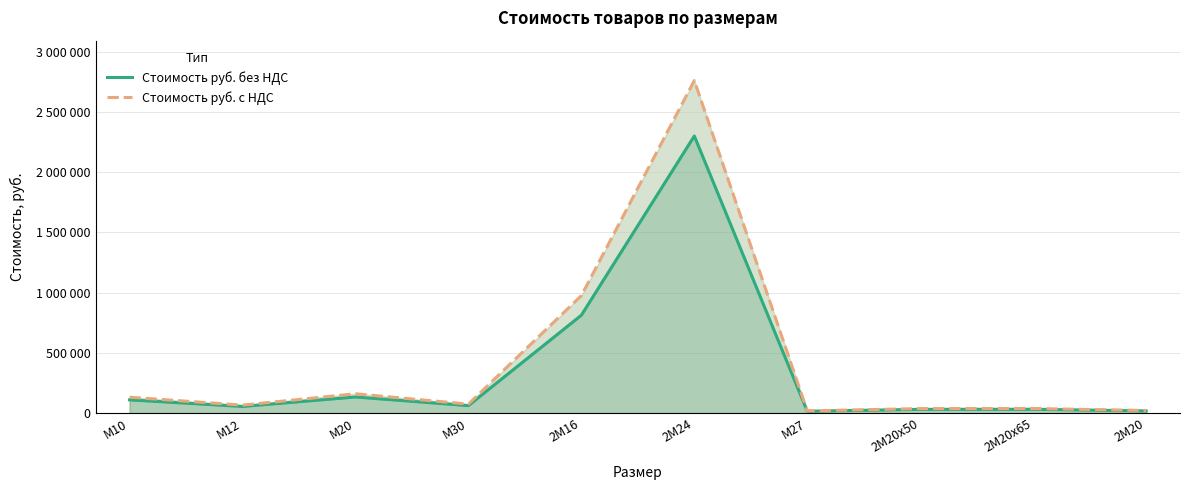

Rank the series at 2М20х65 from highest to lowest value.

Стоимость руб. с НДС, Стоимость руб. без НДС